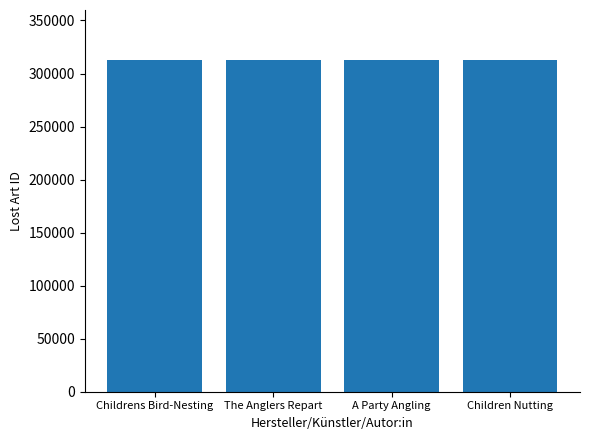

Is it true that the value at Children Nutting is 312948?

True